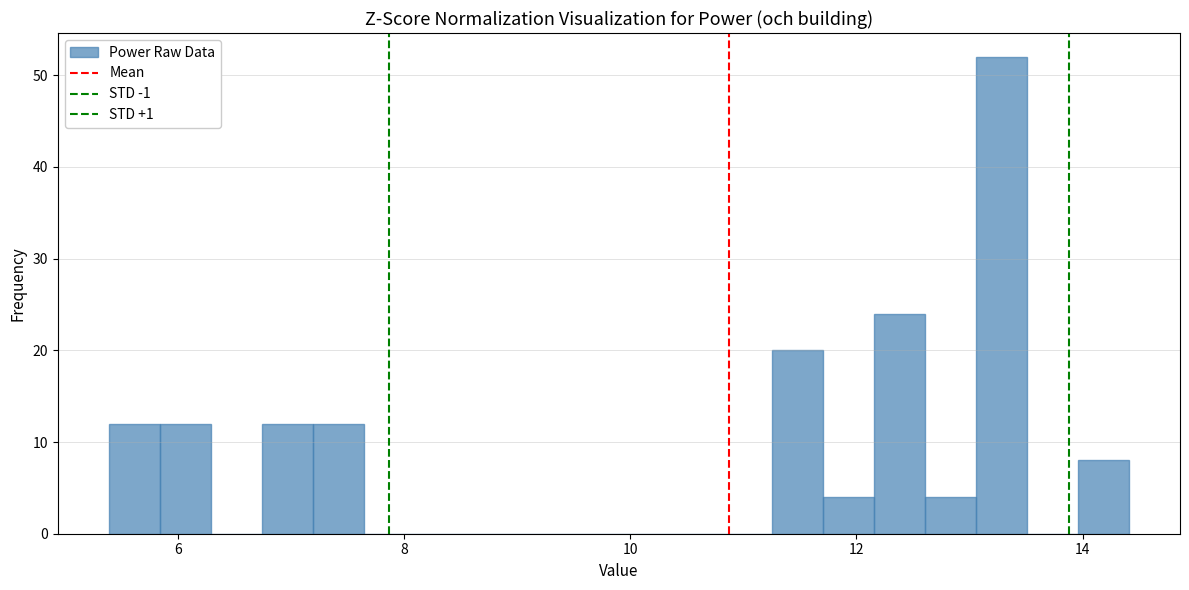

Around what value on the x-axis is the tallest bar? Give the approximate position of its centre, as read against the axis.

13.2